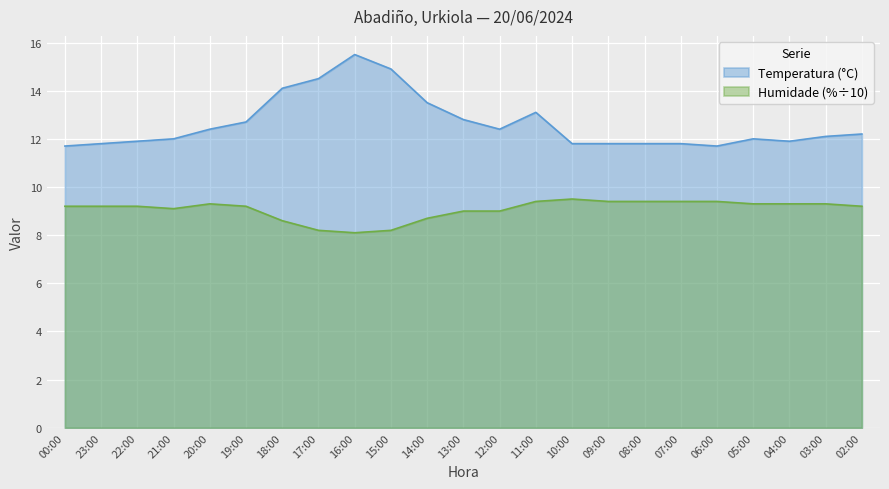

What is the sum of the Humidade (%) values at 19:00 and 07:00?

18.6